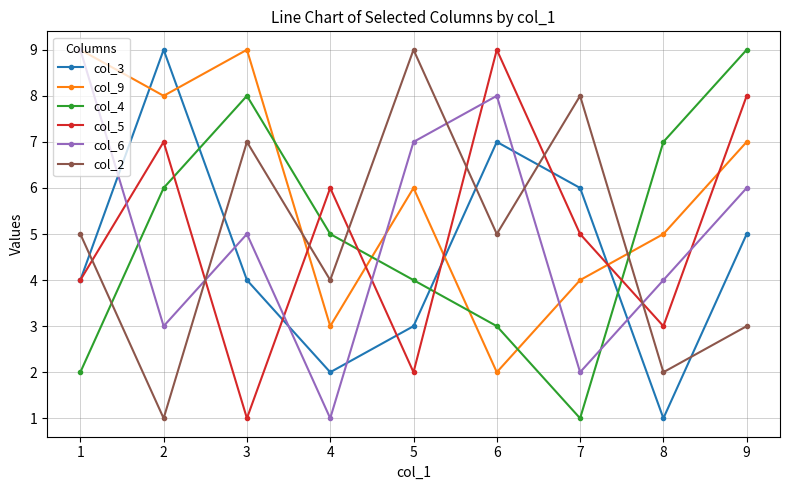

Is this an area chart (filled region under the line)?

No